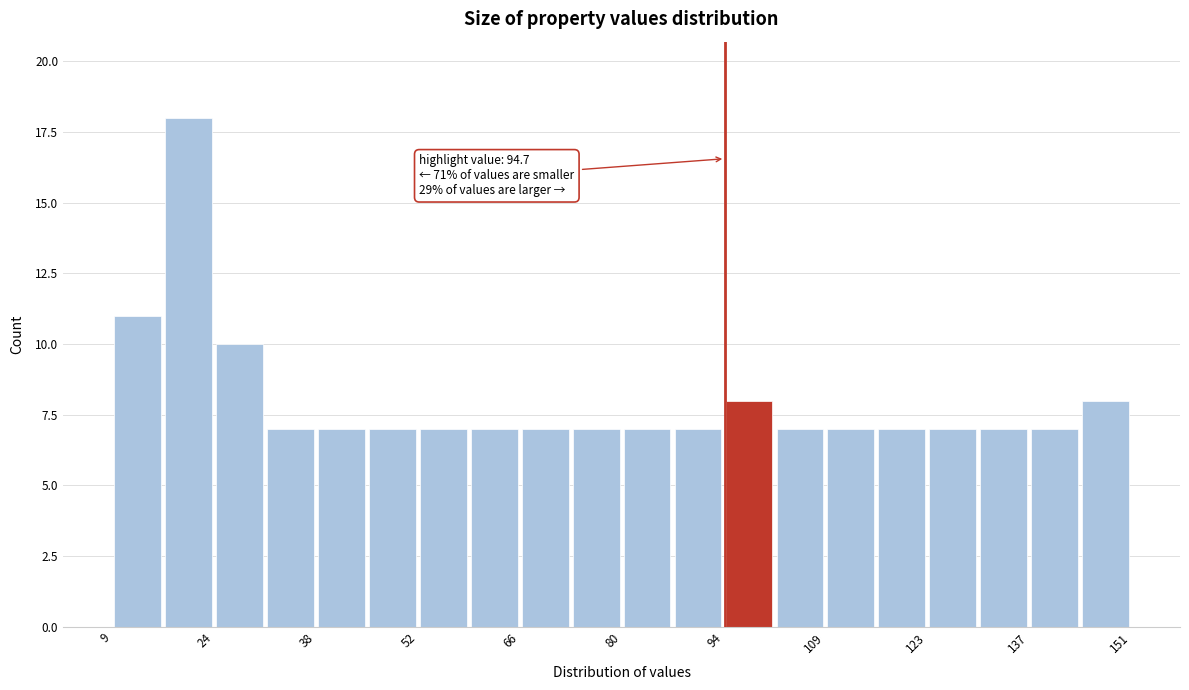

Read against the x-axis, roughly where is the centre of the tallest bar?

20